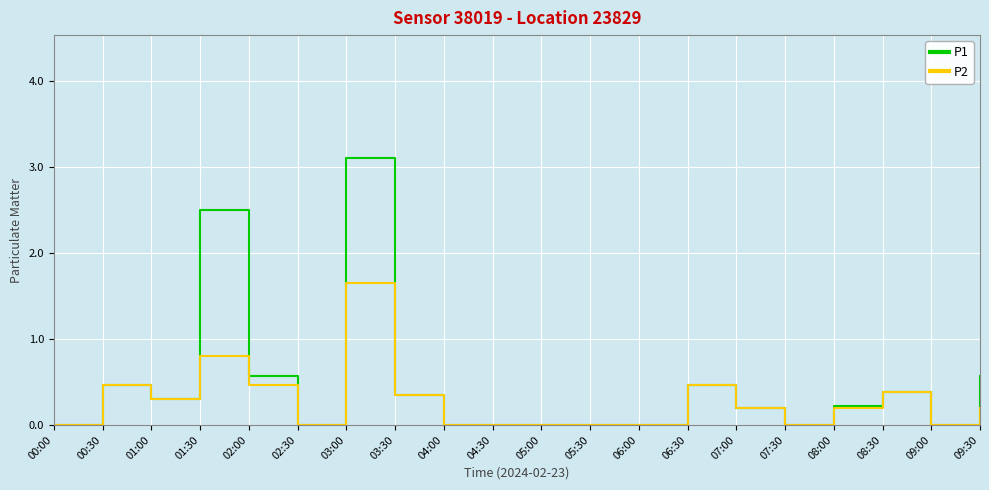

Read the P1 value at 08:30.

0.4